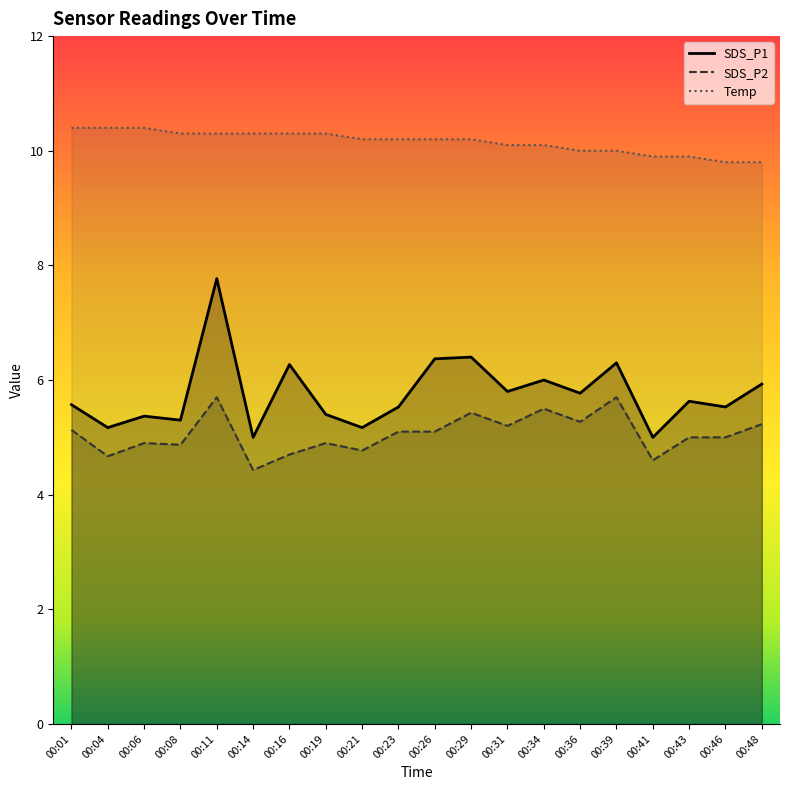

Which series changed the most between 00:04 and 00:43?

Temp